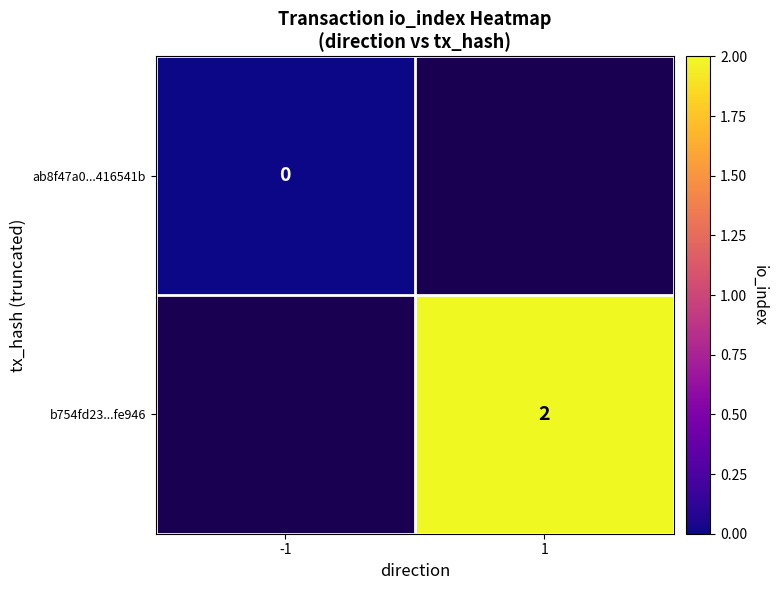

The b754fd23...fe946 series shows 2 at 1. True or false?

True